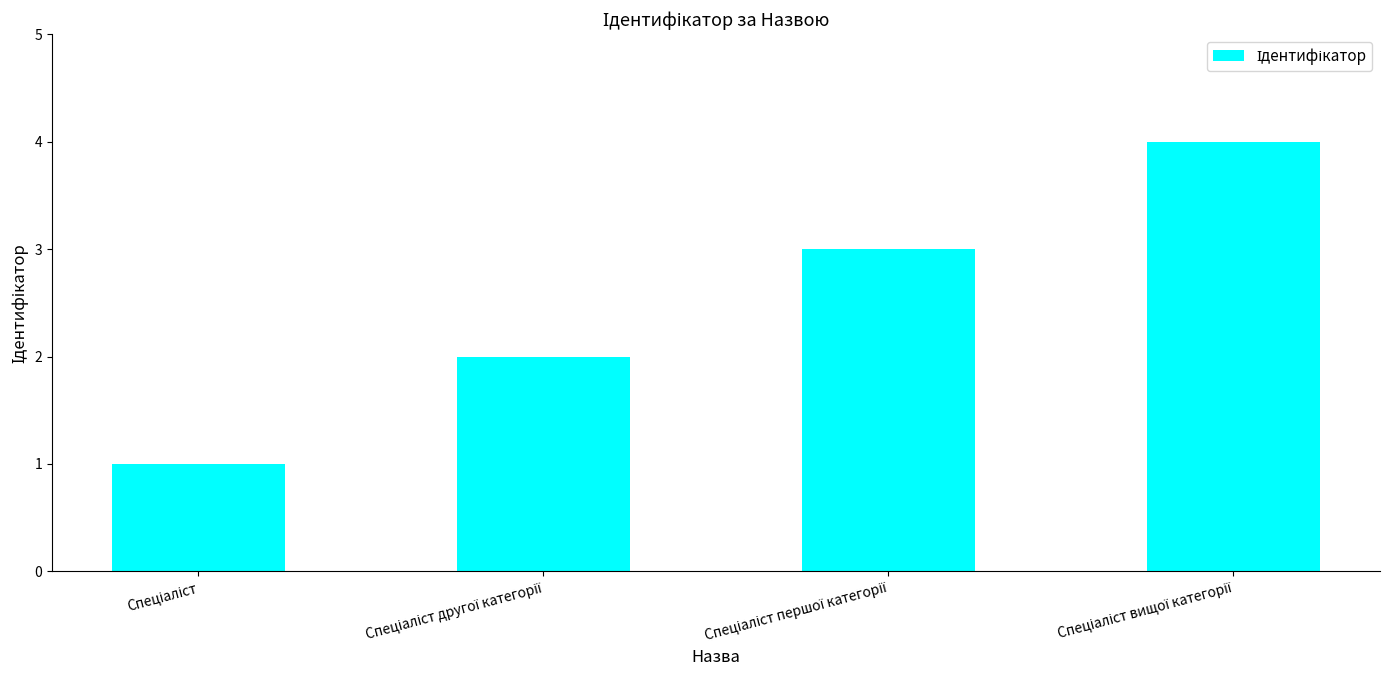

What is the maximum value shown in the chart?

4